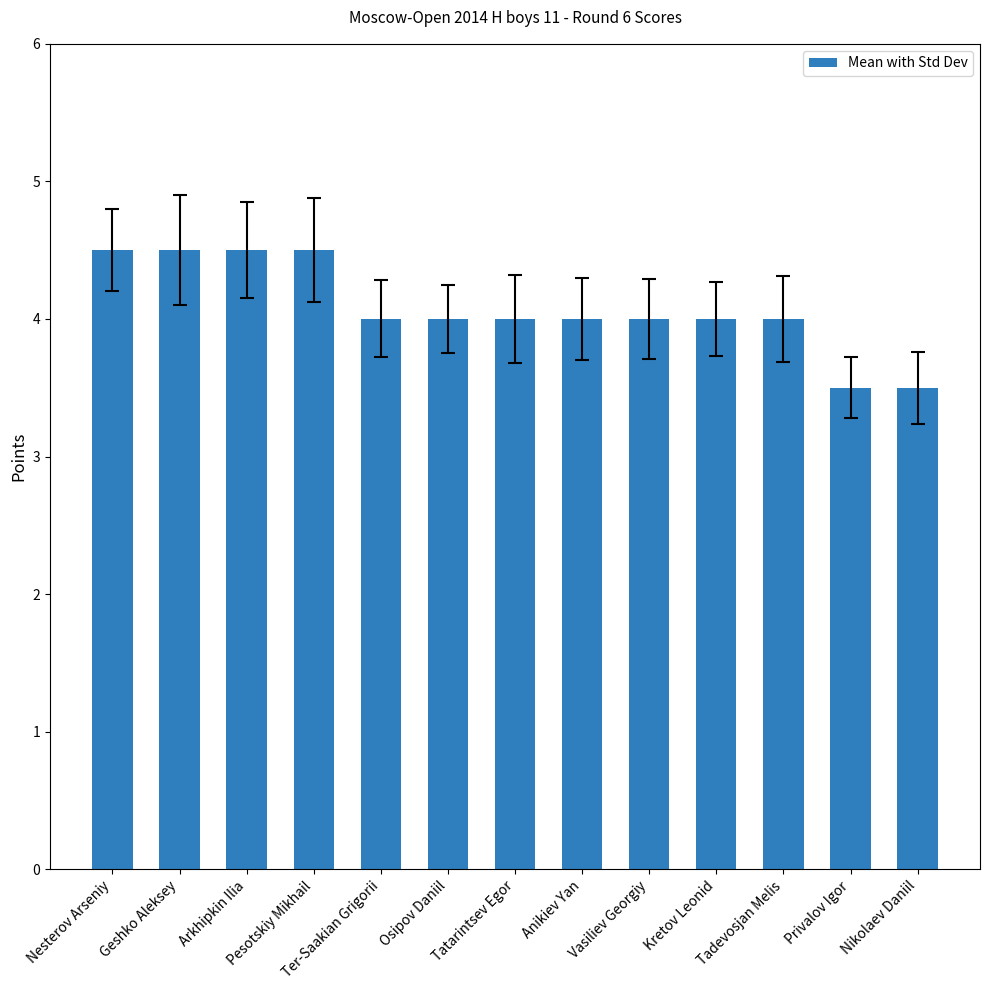

What value does the data have at Privalov Igor?

3.5